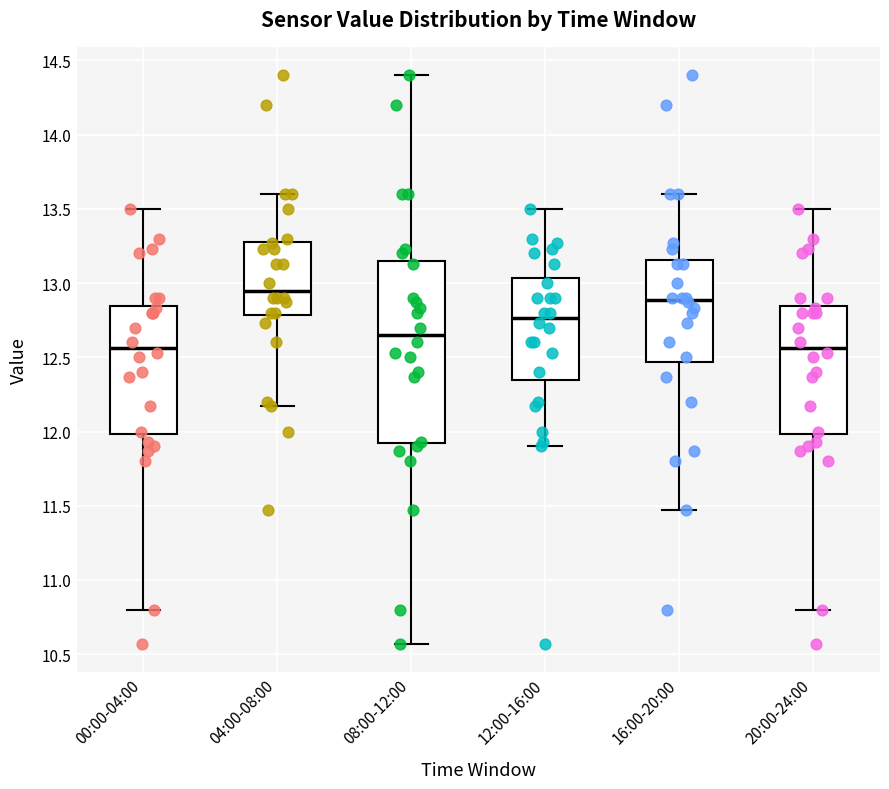

Which box has the highest median line?

04:00-08:00